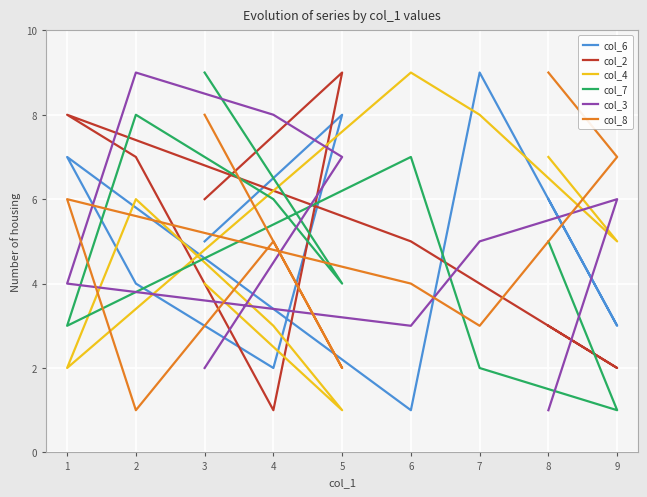

At which category does col_2 reach its first local peak?

5